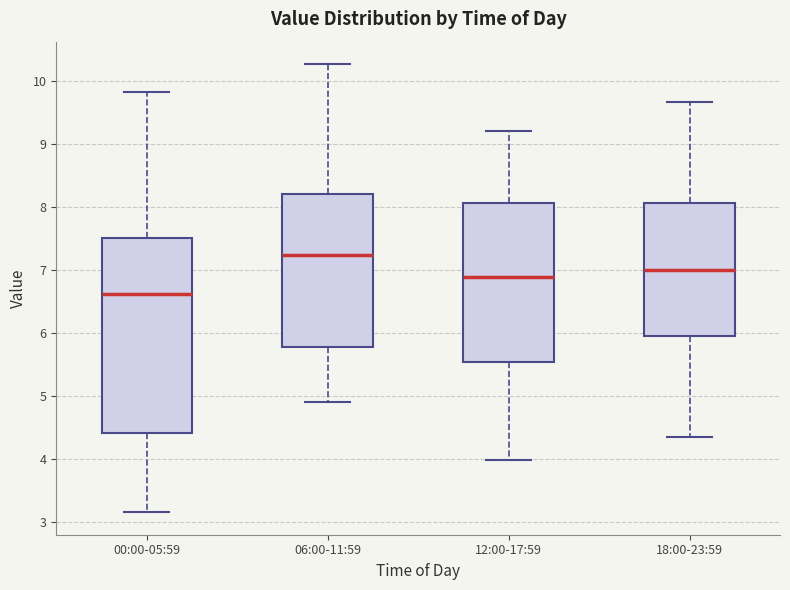

Reading left to right, read every box against the y-axis: the position of its median line, the range the box covers, and the ends of its whiskers. The values are not printed on the chart, so give them approximately, as read against the axis.

00:00-05:59: median 6.6, box 4.4 to 7.5, whiskers 3.2 to 9.8
06:00-11:59: median 7.2, box 5.8 to 8.2, whiskers 4.9 to 10.3
12:00-17:59: median 6.9, box 5.5 to 8.1, whiskers 4.0 to 9.2
18:00-23:59: median 7.0, box 5.9 to 8.1, whiskers 4.3 to 9.7